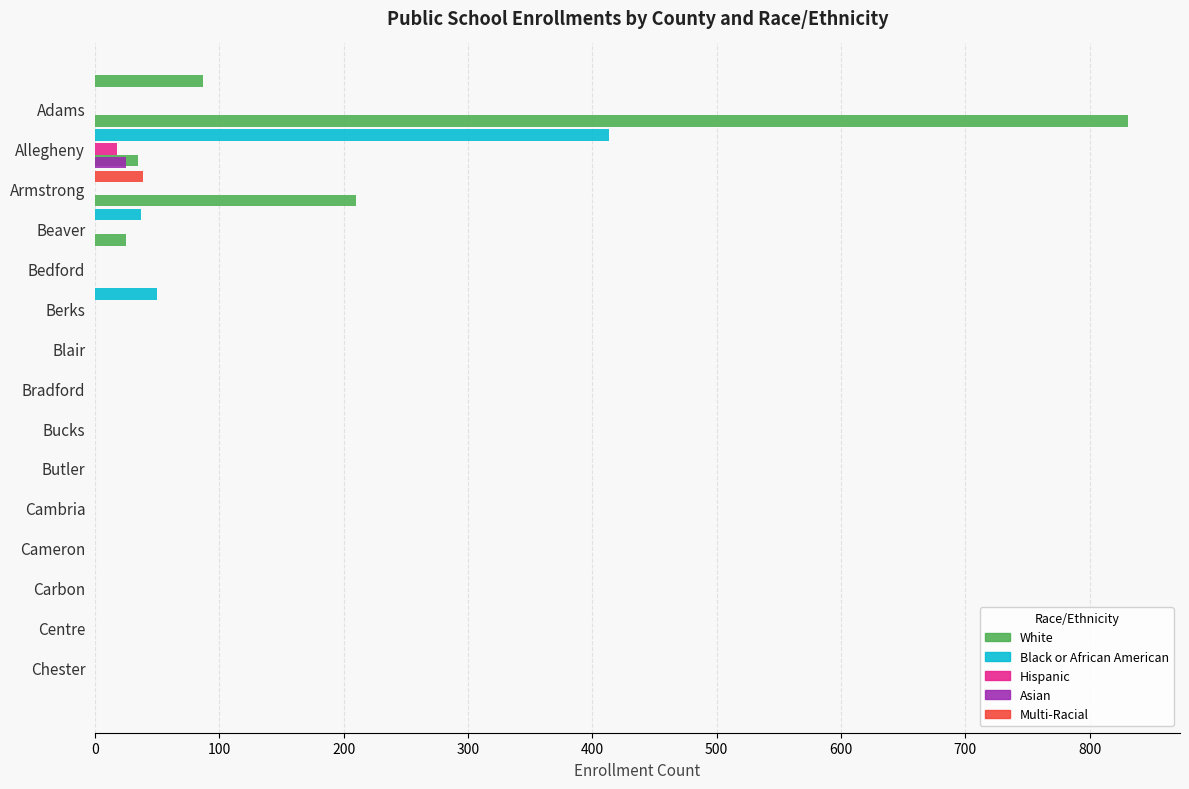

Reading left to right, what are all the values shown in this chart?

White: 87	831	35	210	25	0	0	0	0	0	0	0	0	0	0
Black or African American: 0	413	0	37	0	50	0	0	0	0	0	0	0	0	0
Hispanic: 0	18	0	0	0	0	0	0	0	0	0	0	0	0	0
Asian: 0	25	0	0	0	0	0	0	0	0	0	0	0	0	0
Multi-Racial: 0	39	0	0	0	0	0	0	0	0	0	0	0	0	0